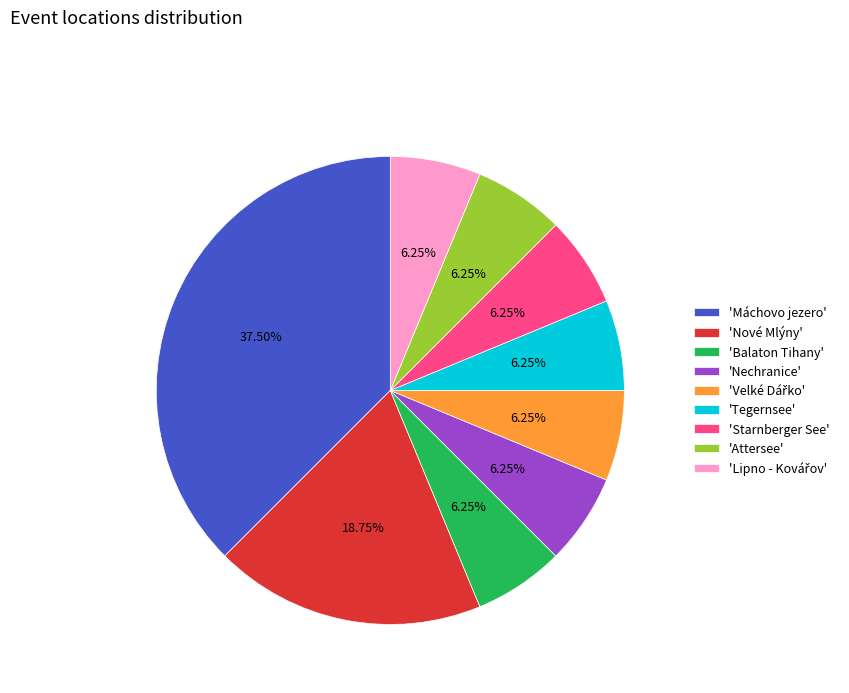

Combined, do 'Balaton Tihany' and 'Attersee' account for over 50%?

No